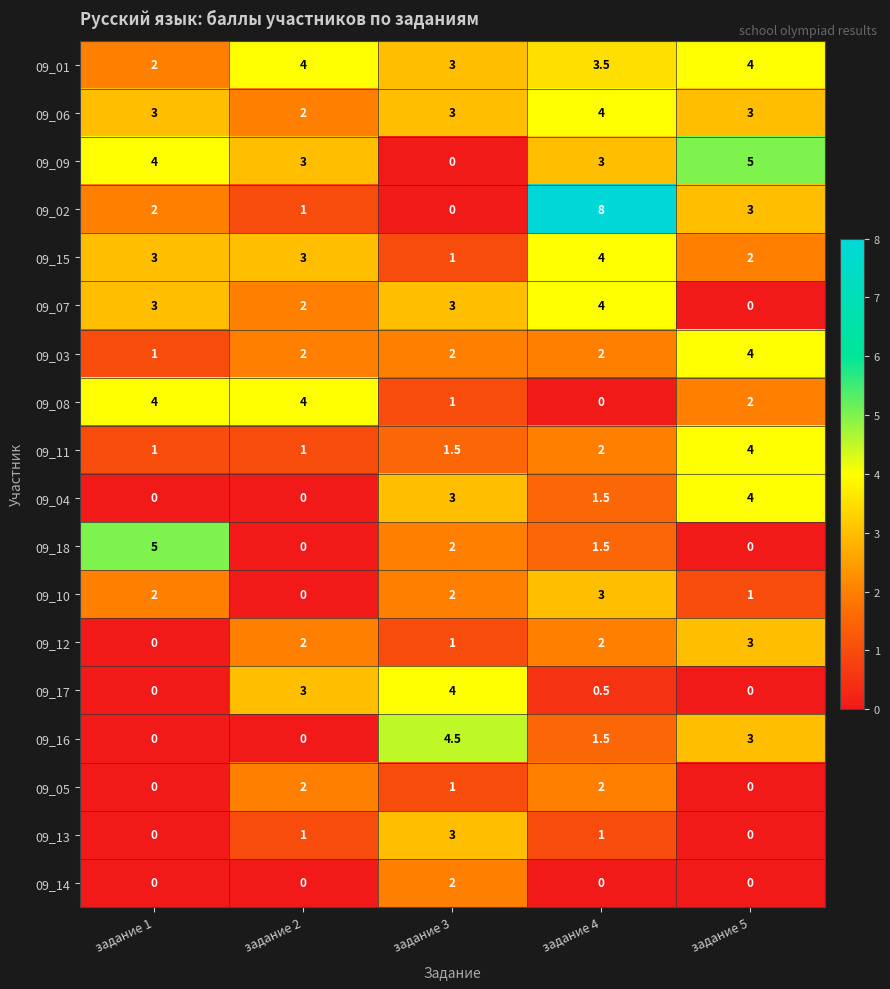

Which series has the widest spread of values?

09_02